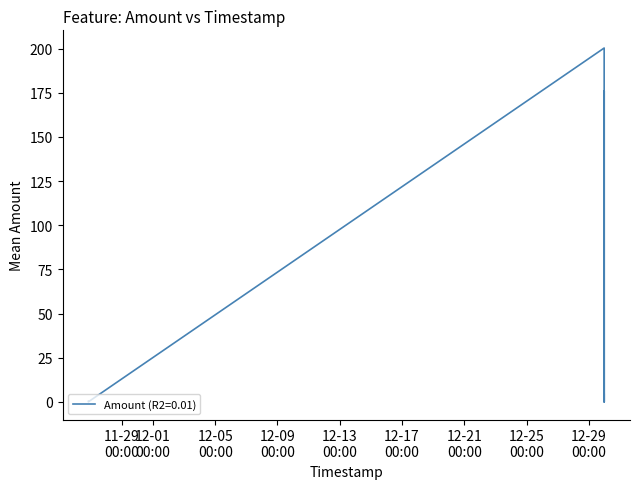

How many interior local valleys (lower than both neighbors) does the data have?

3